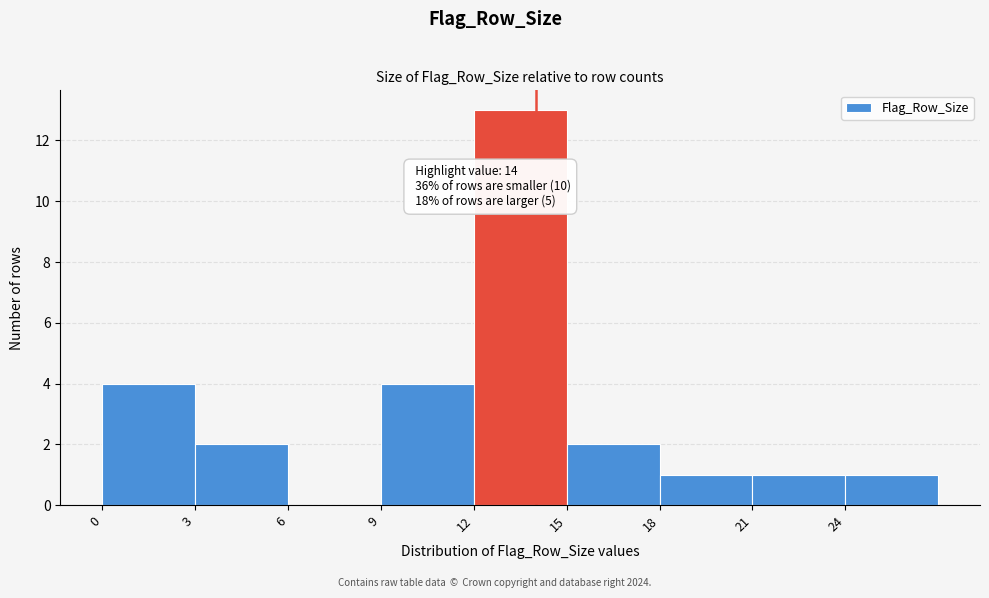

Which range on the x-axis has the tallest bar?

12 to 15